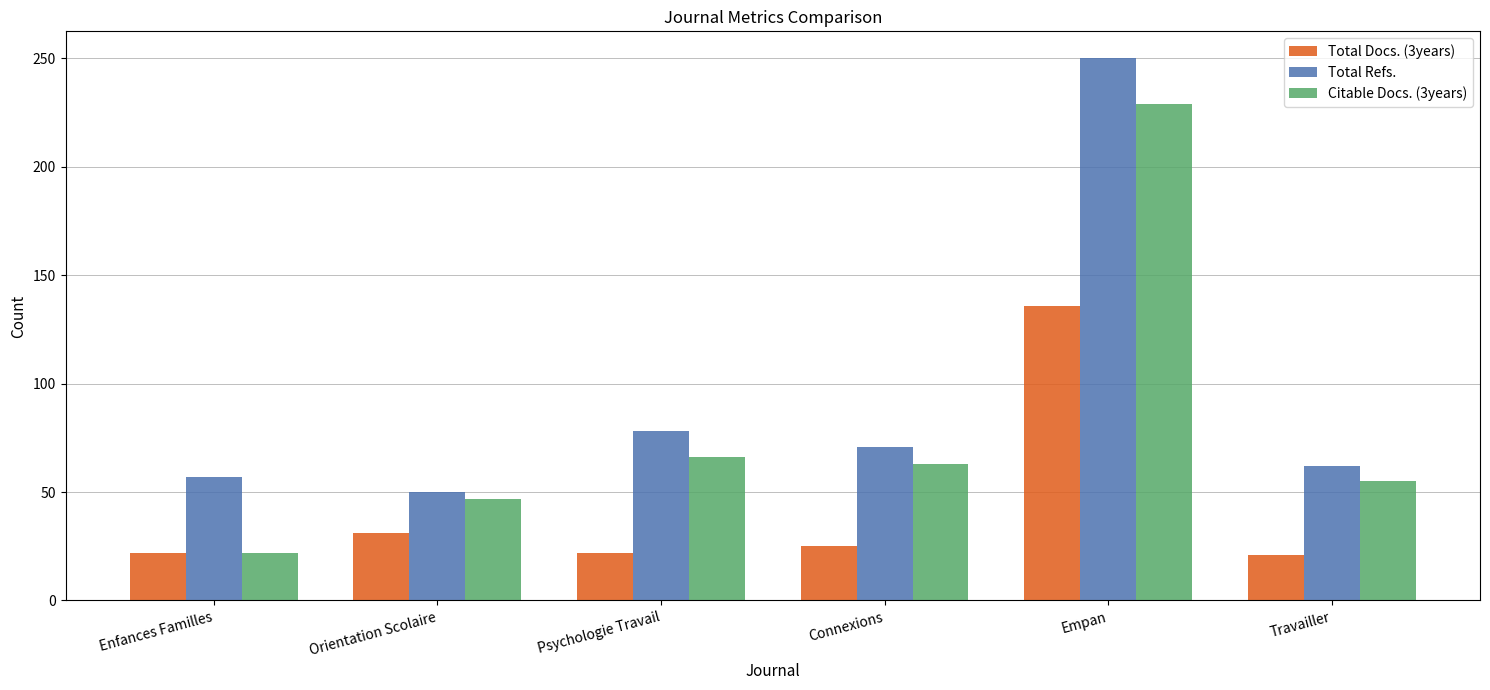

True or false: Total Refs. has a value of 71 at Connexions.

True